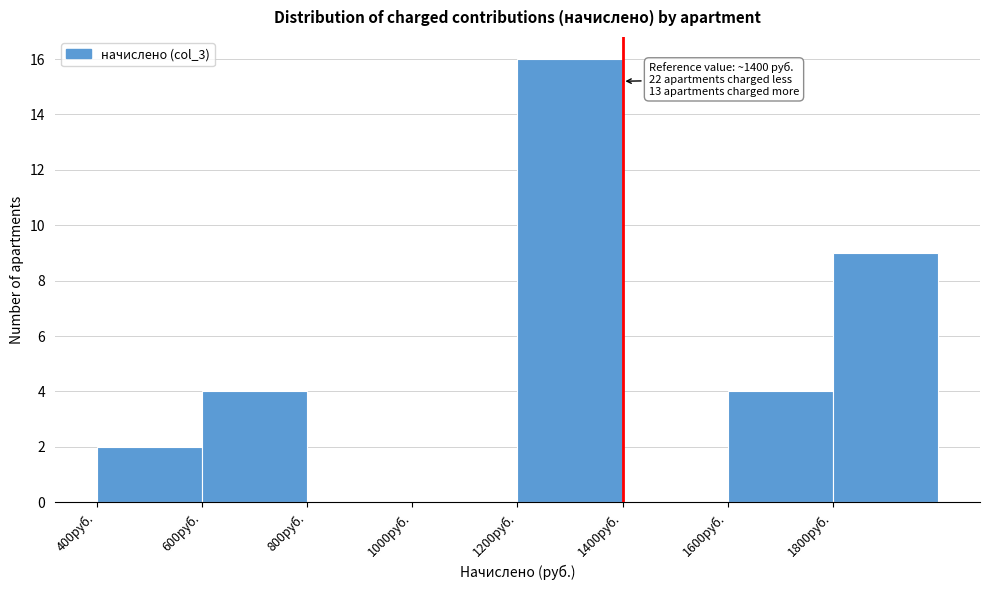

Which range on the x-axis has the tallest bar?

1200 to 1400